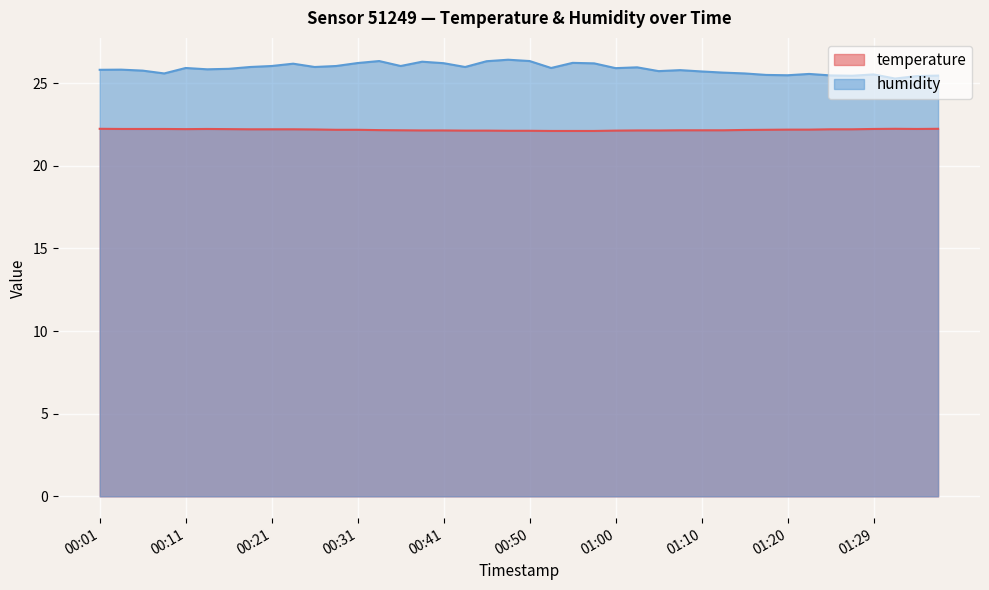

What is the average value of the temperature series?

22.2